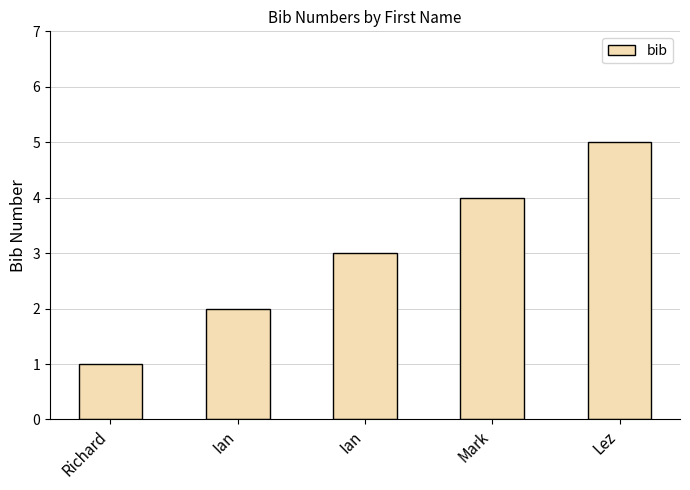

Count the number of categories in the chart.

5